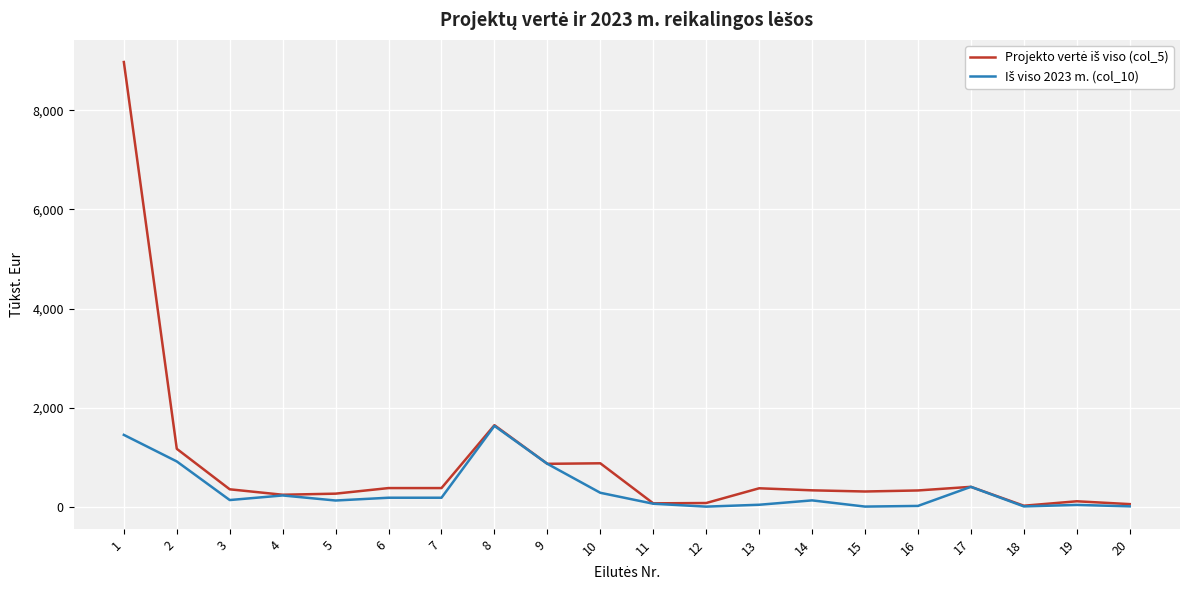

What is the total value across all series at 1?

10425.6